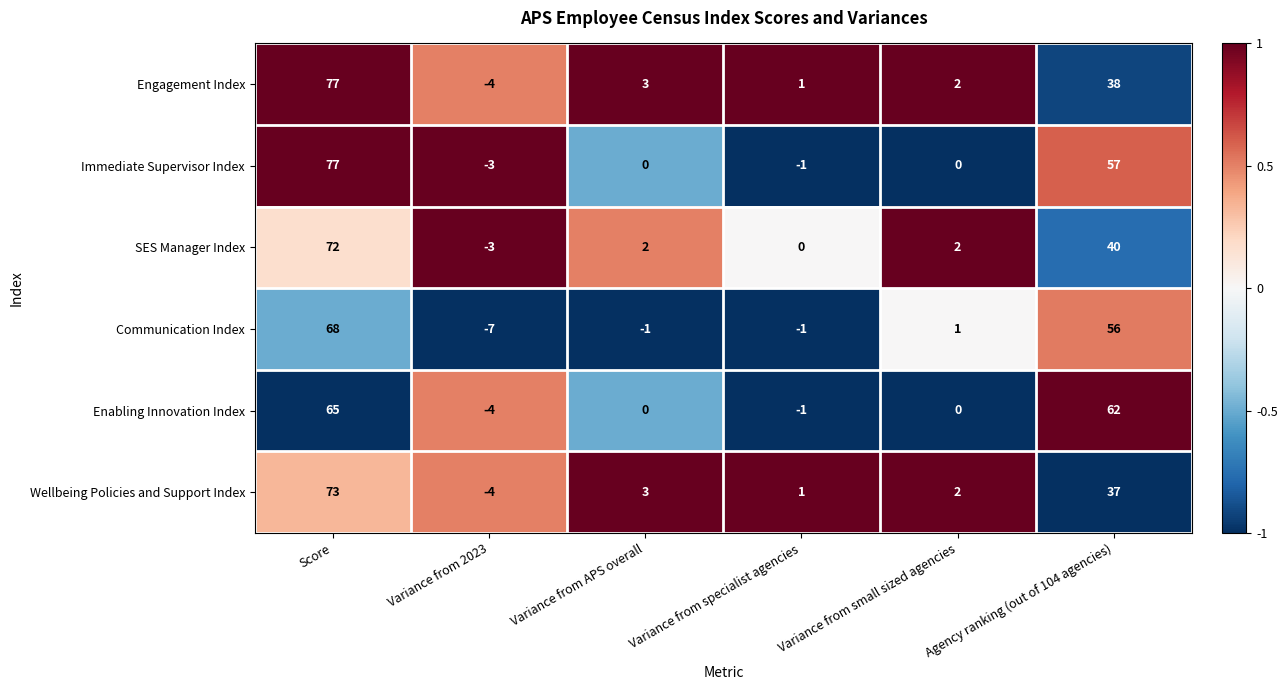

What is the average value of the Wellbeing Policies and Support Index series?

19